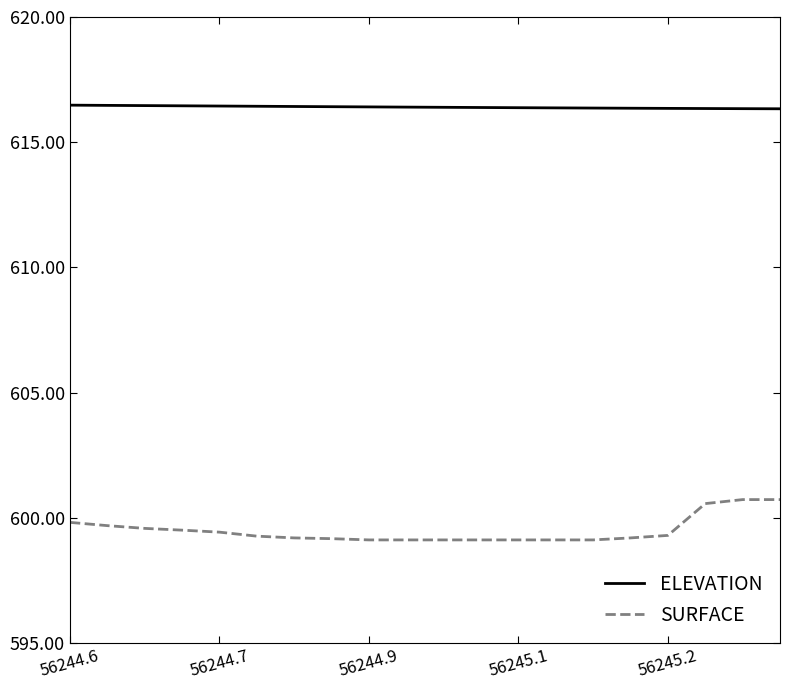

Which series has the largest total across all categories?

ELEVATION